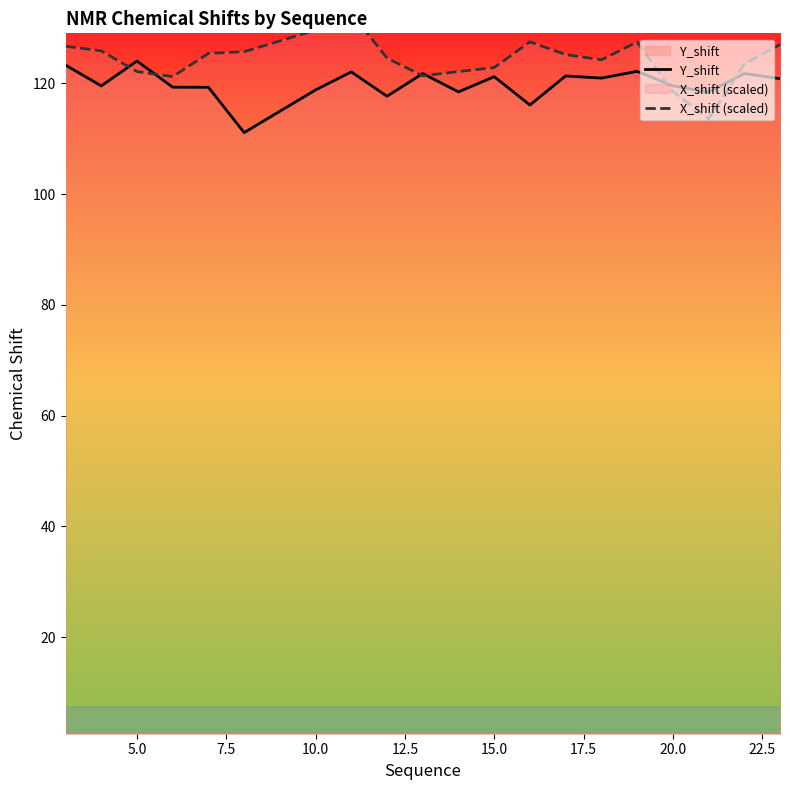

Which series has the largest total across all categories?

X_shift (scaled)